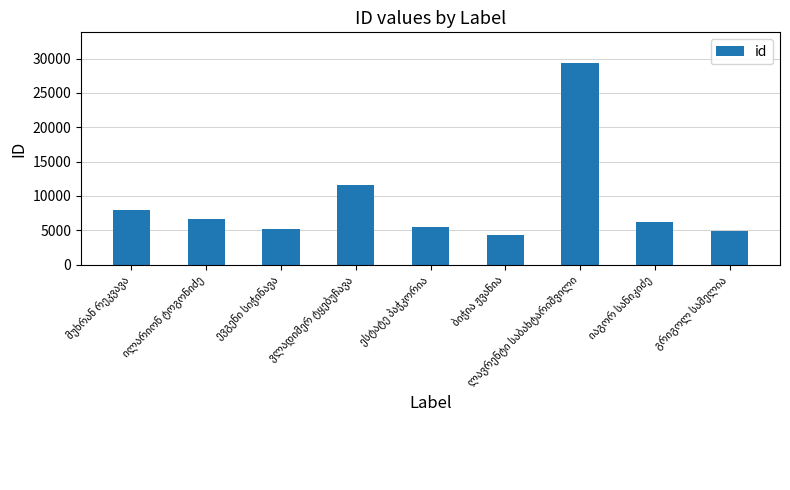

What is the sum of all values?

81661